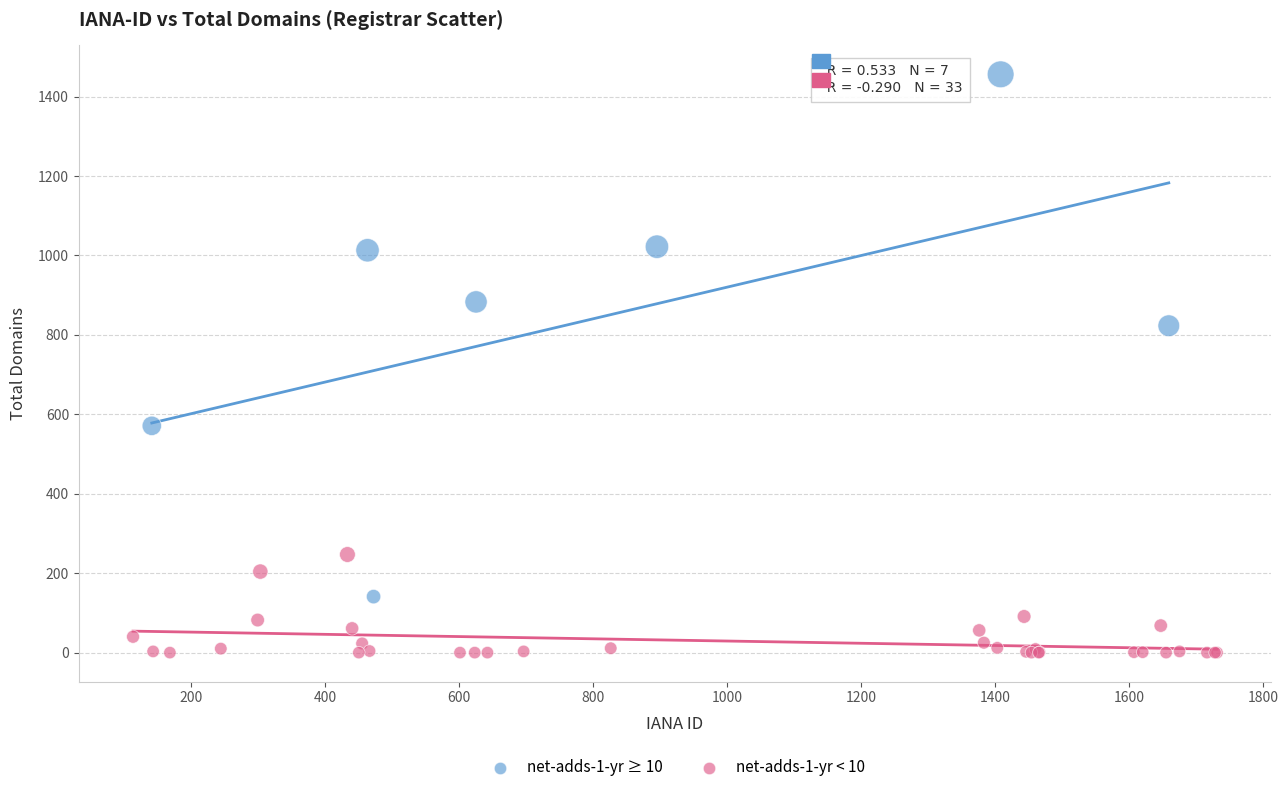

Which series contains the lowest Y value?

net-adds-1-yr < 10